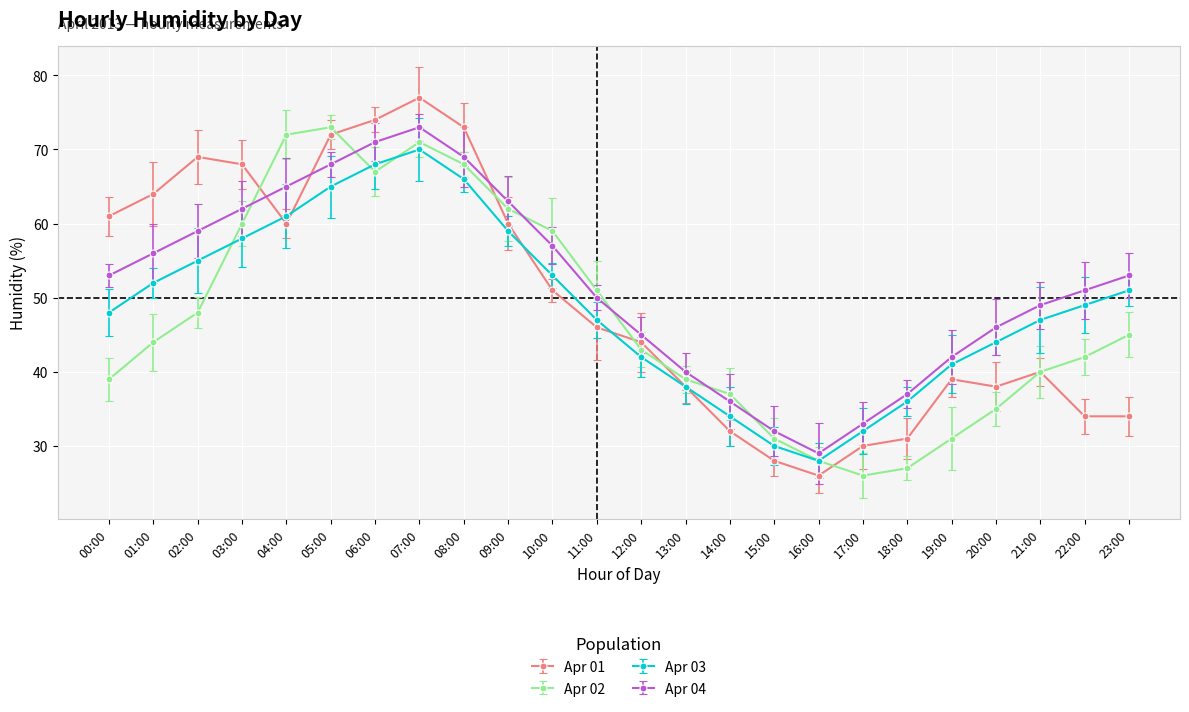

What is the label of the 2nd point from the right?

22:00